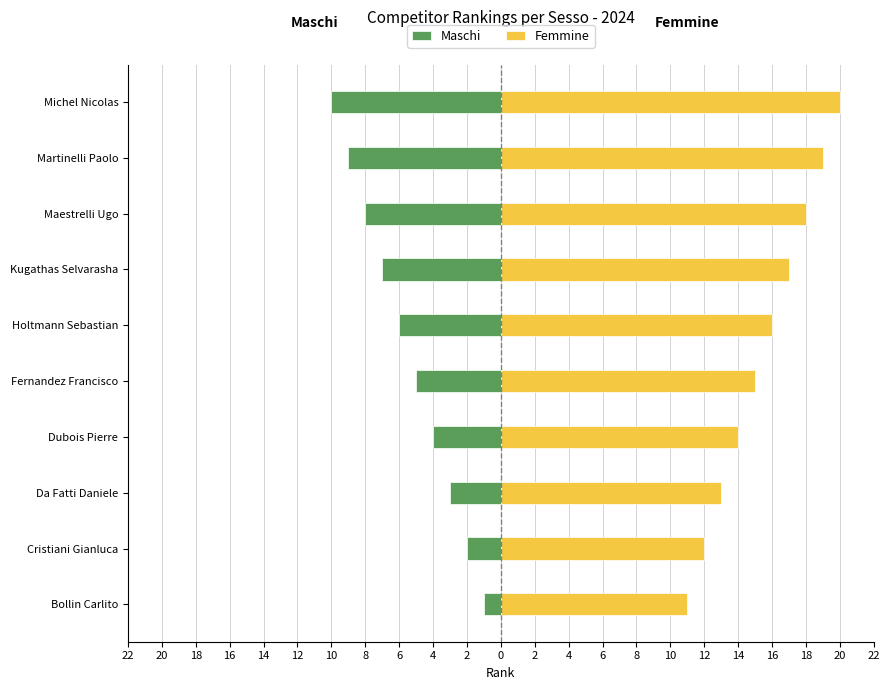

Which series changed the most between Holtmann Sebastian and Martinelli Paolo?

Maschi